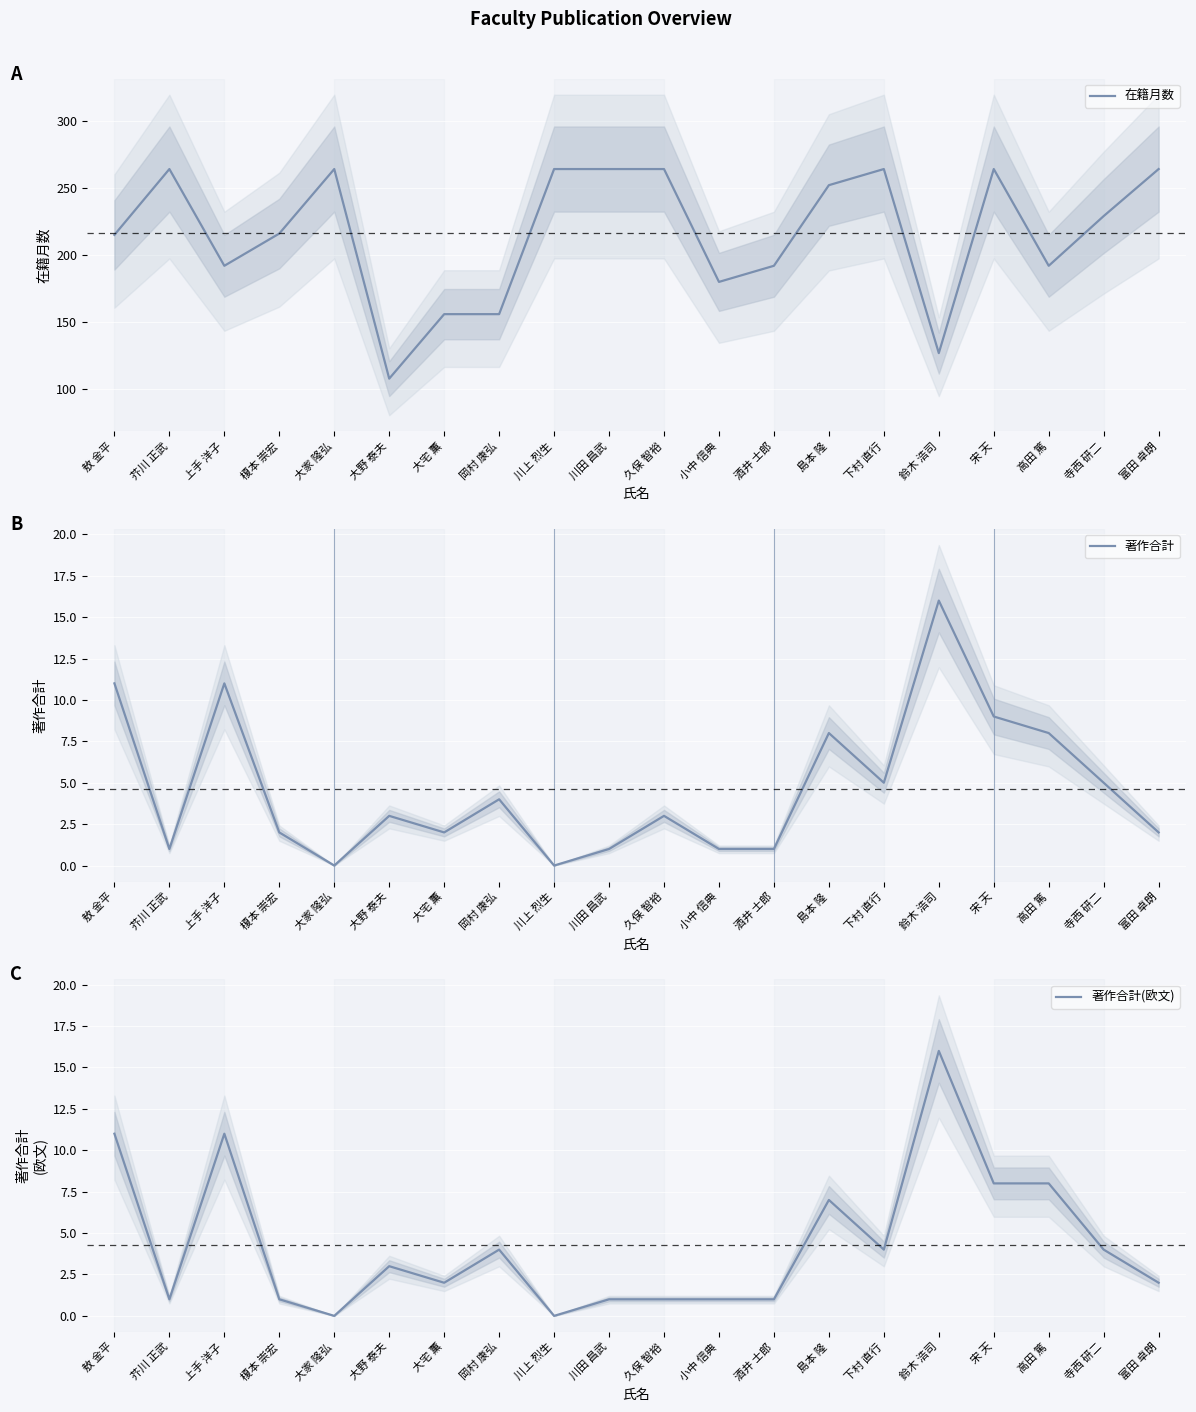

How many interior local valleys does the 著作合計 series have?

5